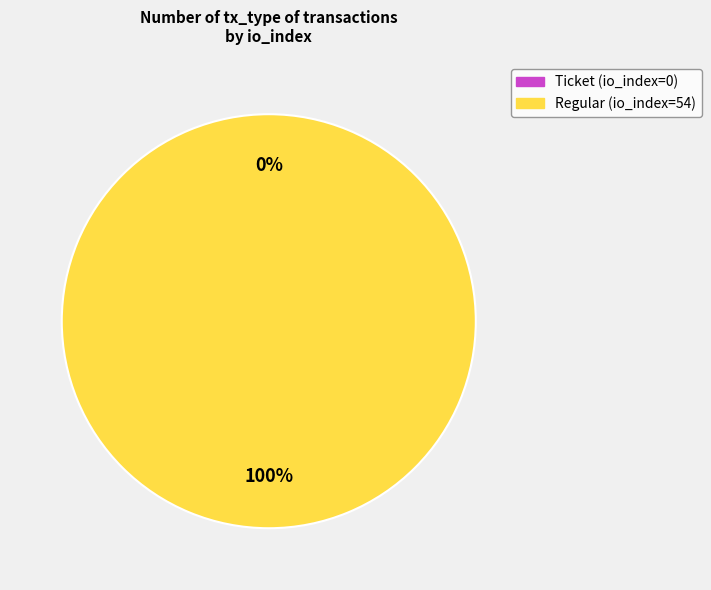

Does any single category account for the majority?

Yes